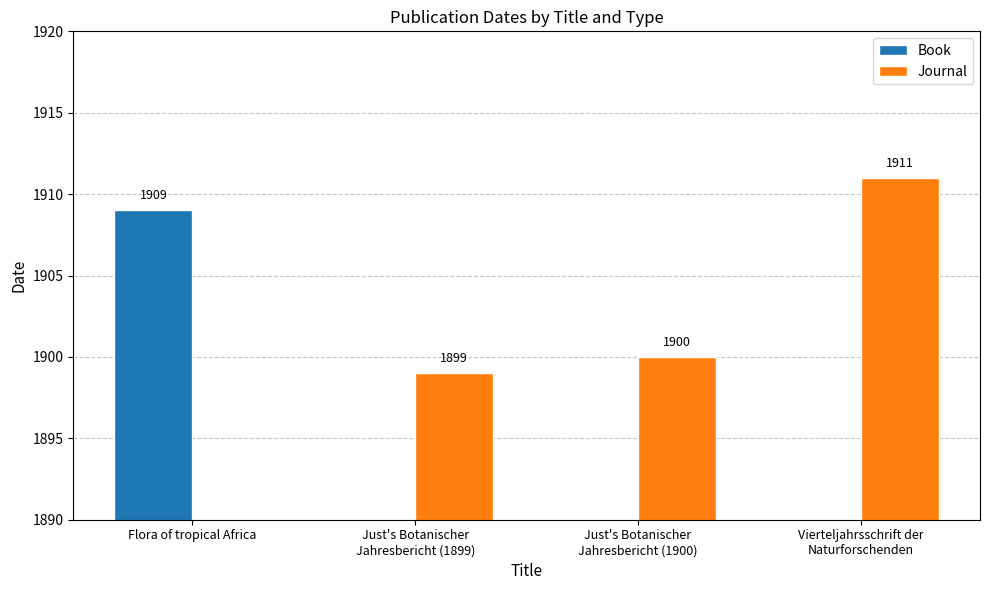

List the series in order of their peak value, lowest first.

Book, Journal